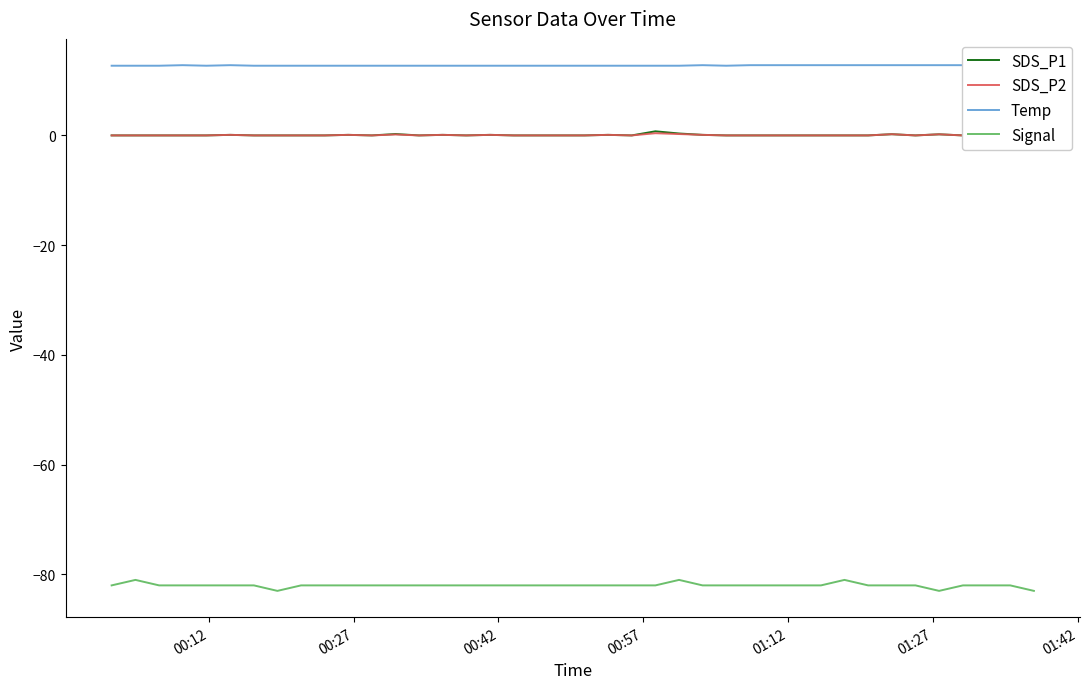

What is the sum of all Temp values?

509.6